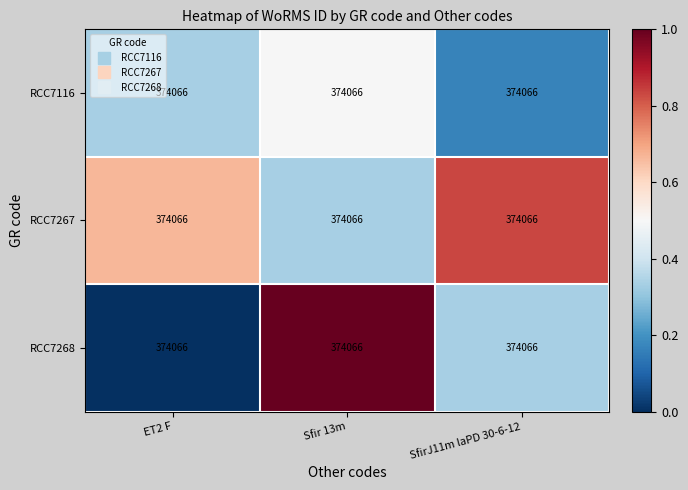

Where is RCC7267 nearest to the value 0?

Sfir 13m